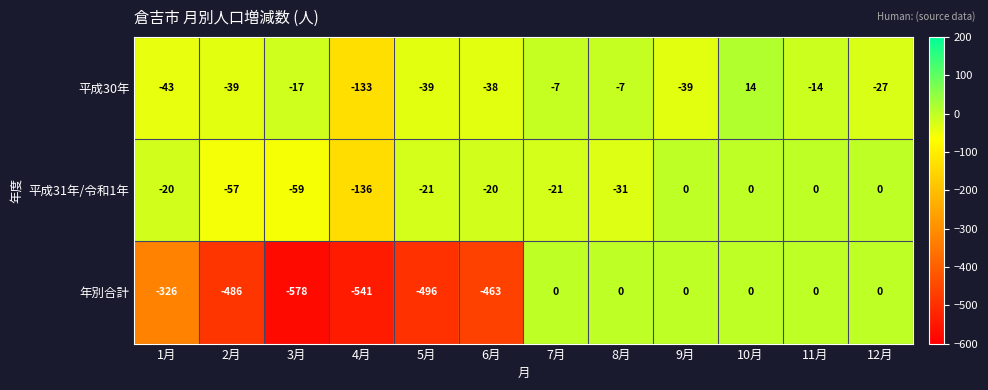

The 平成30年 series shows -17 at 5月. True or false?

False